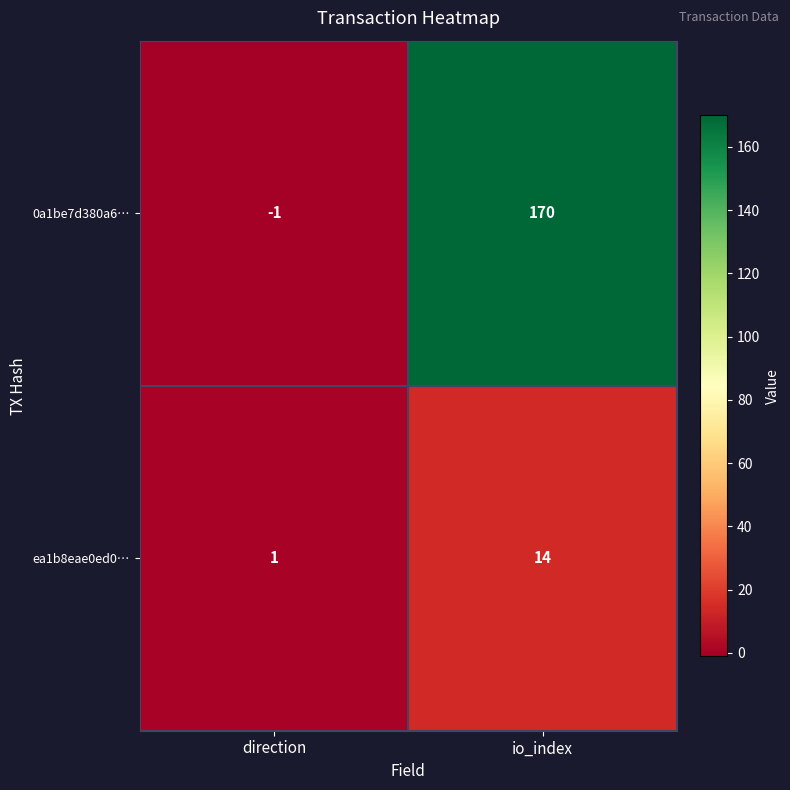

What is the average value of the ea1b8eae0ed0… series?

8